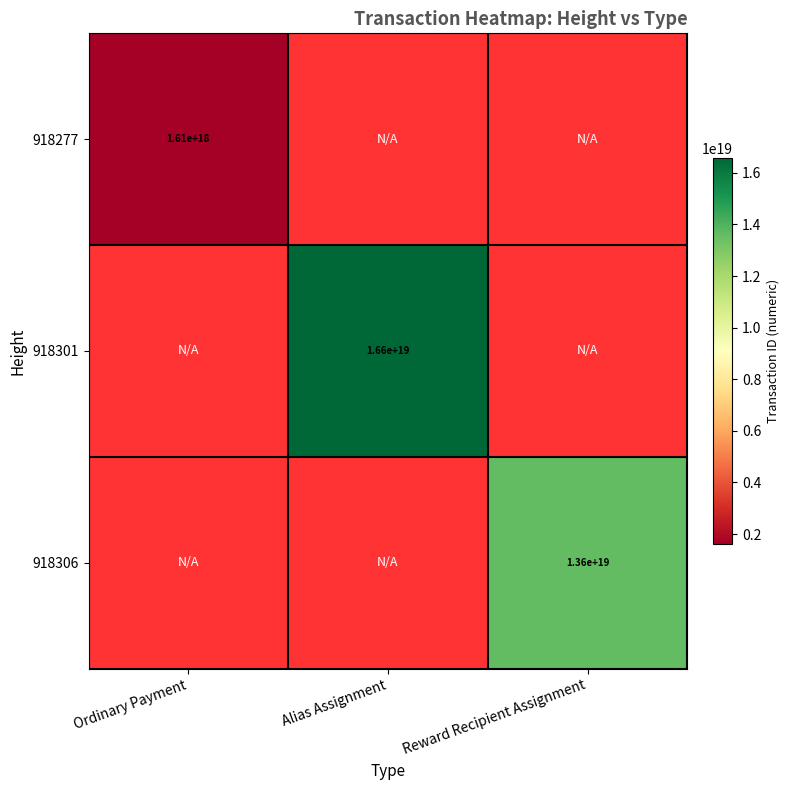

The 918301 series shows 16600000000000000000 at Alias Assignment. True or false?

True